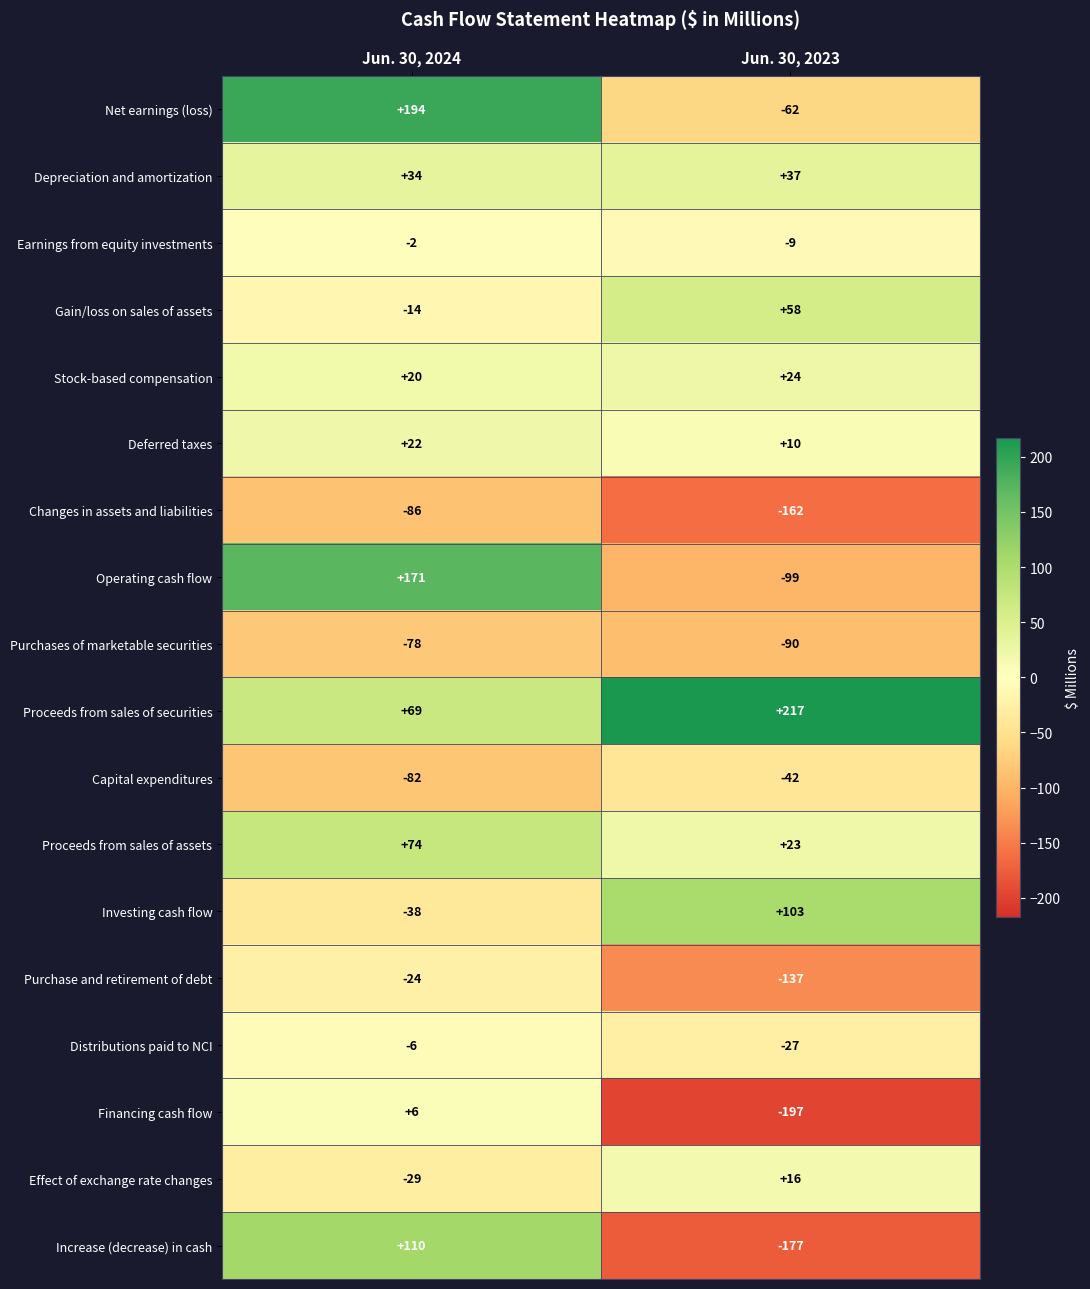

True or false: Operating cash flow has a value of 171 at Jun. 30, 2024.

True